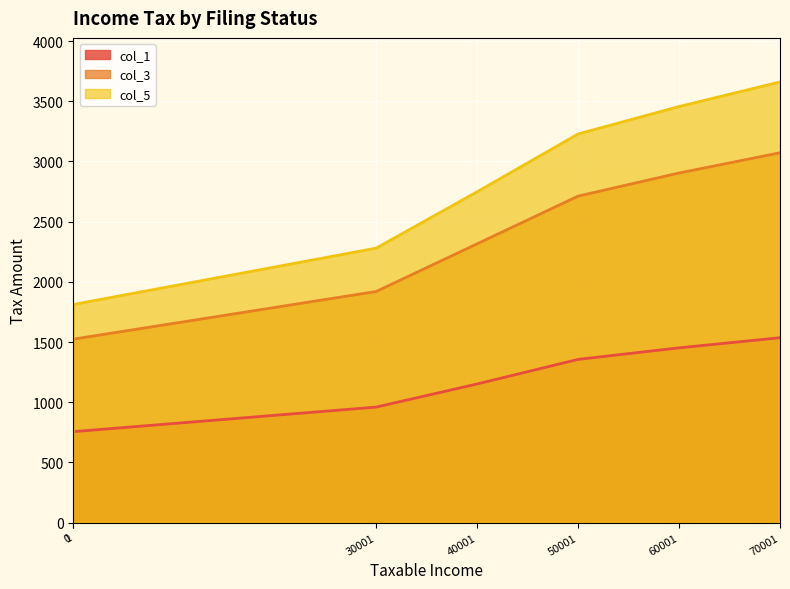

How many data points does each series have?

7